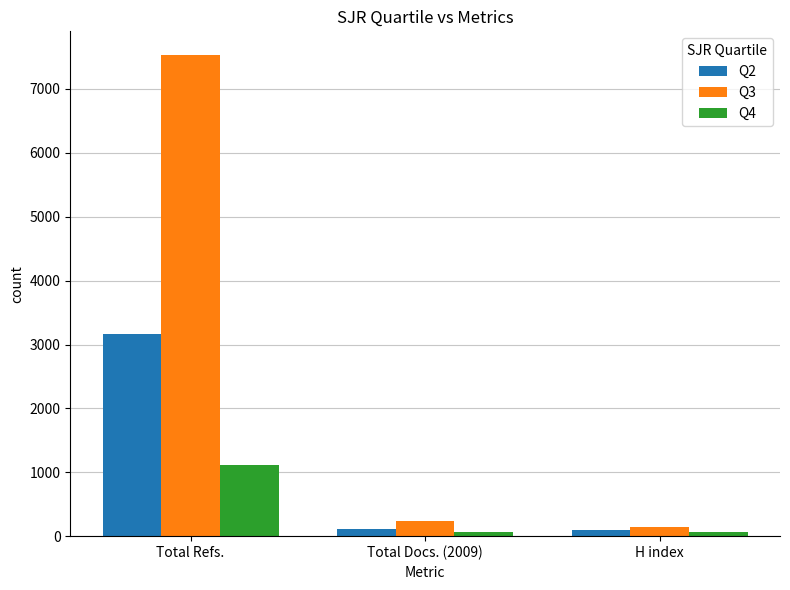

Rank the series at Total Refs. from lowest to highest value.

Q4, Q2, Q3